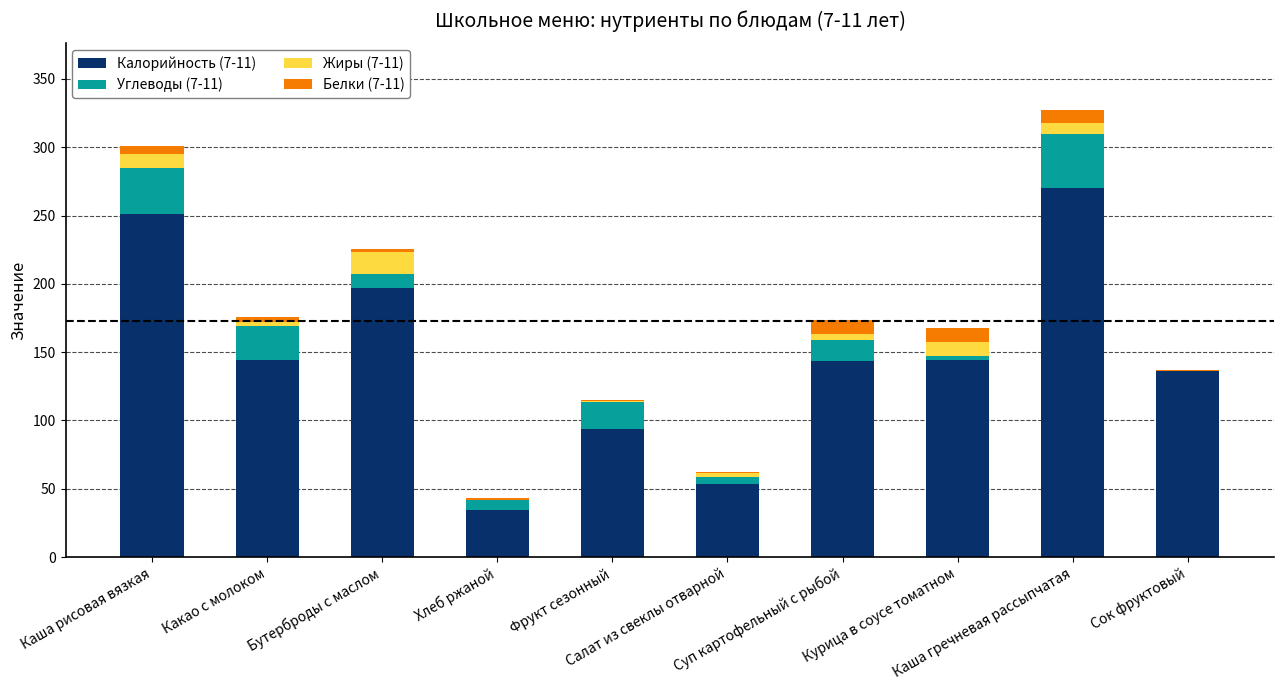

What is the maximum value for Калорийность (7-11)?

269.9